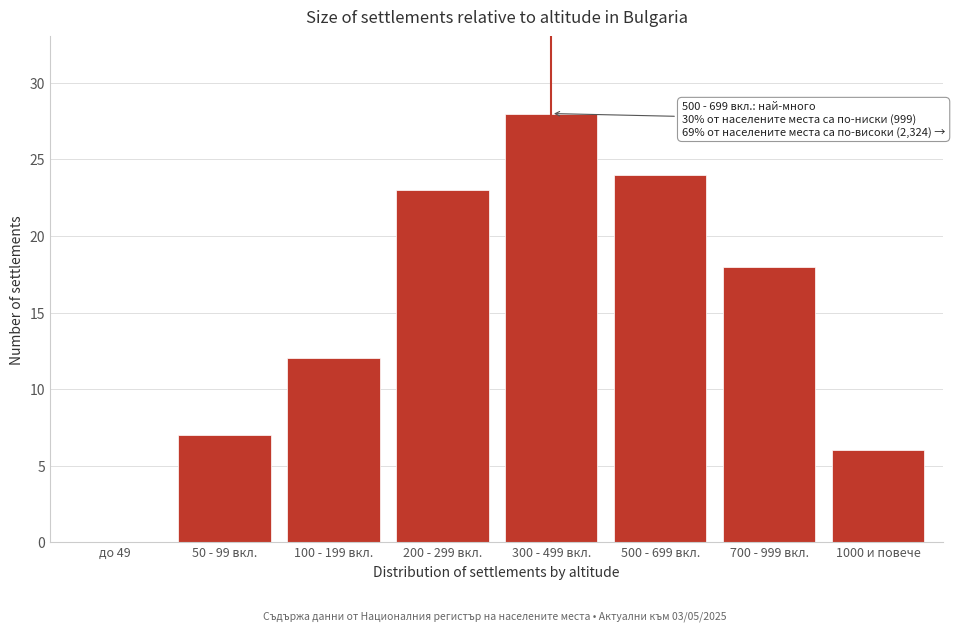

Reading left to right, transcribe all the data shown in this chart.

до 49=0	50 - 99 вкл.=7	100 - 199 вкл.=12	200 - 299 вкл.=23	300 - 499 вкл.=28	500 - 699 вкл.=24	700 - 999 вкл.=18	1000 и повече=6